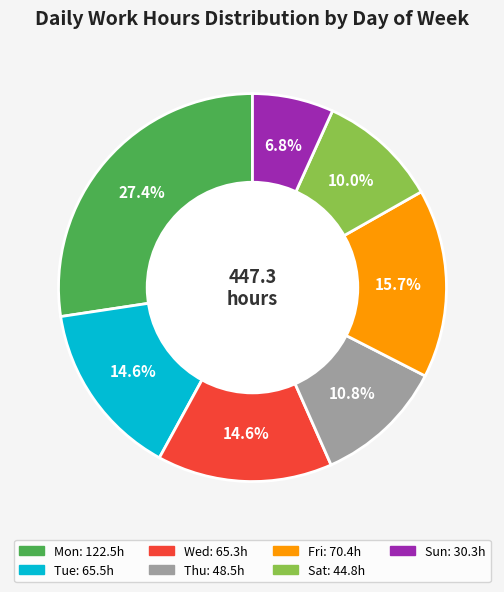

Is there any slice that represents more than half of the pie?

No